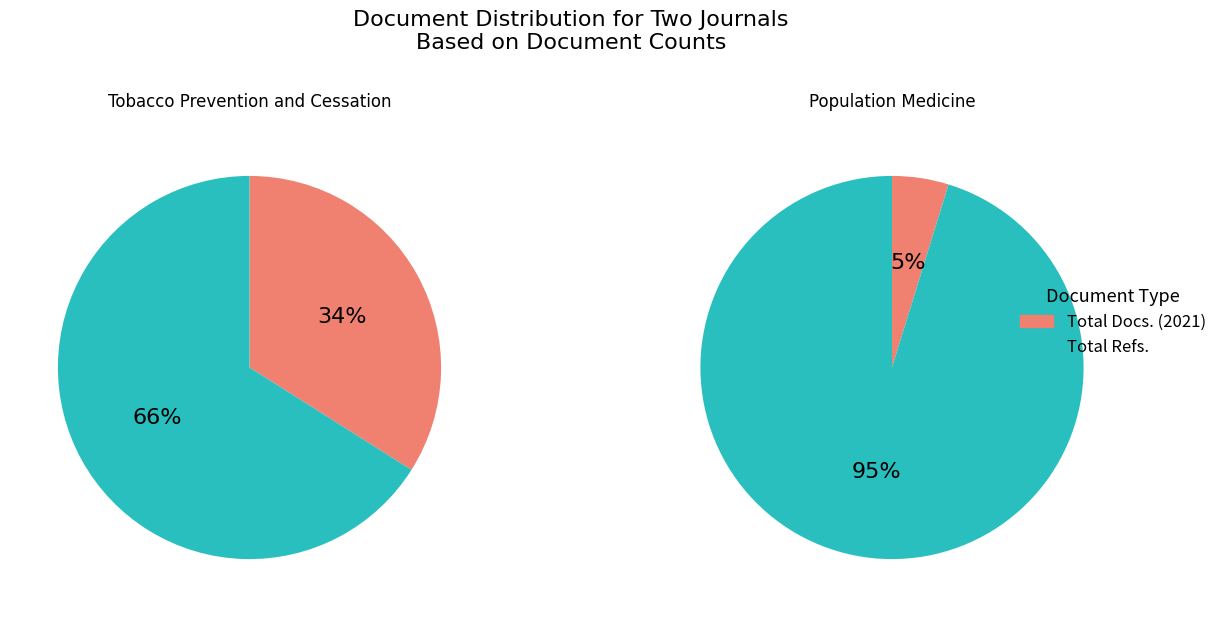

Does Total Refs. represent more than half of the total?

Yes